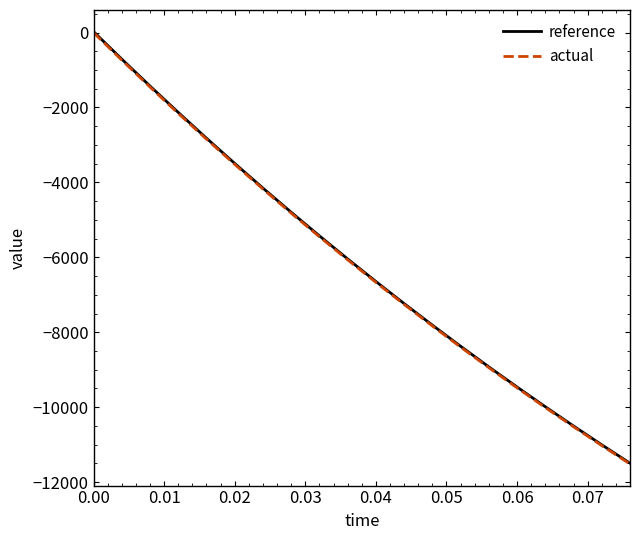

What is the value of the reference point at the 4th from the left?

-2131.3